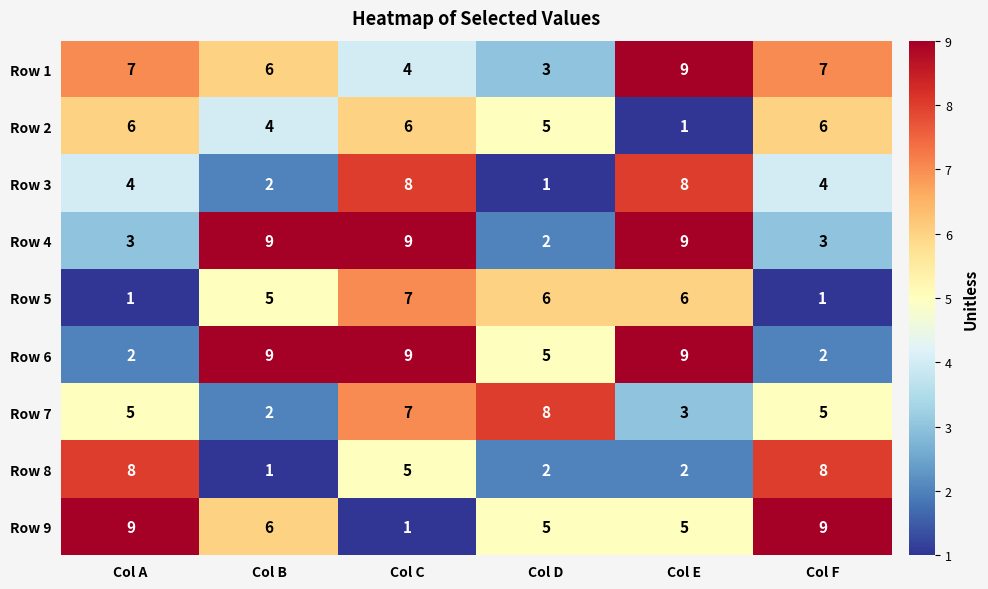

Which series has the widest spread of values?

Row 9